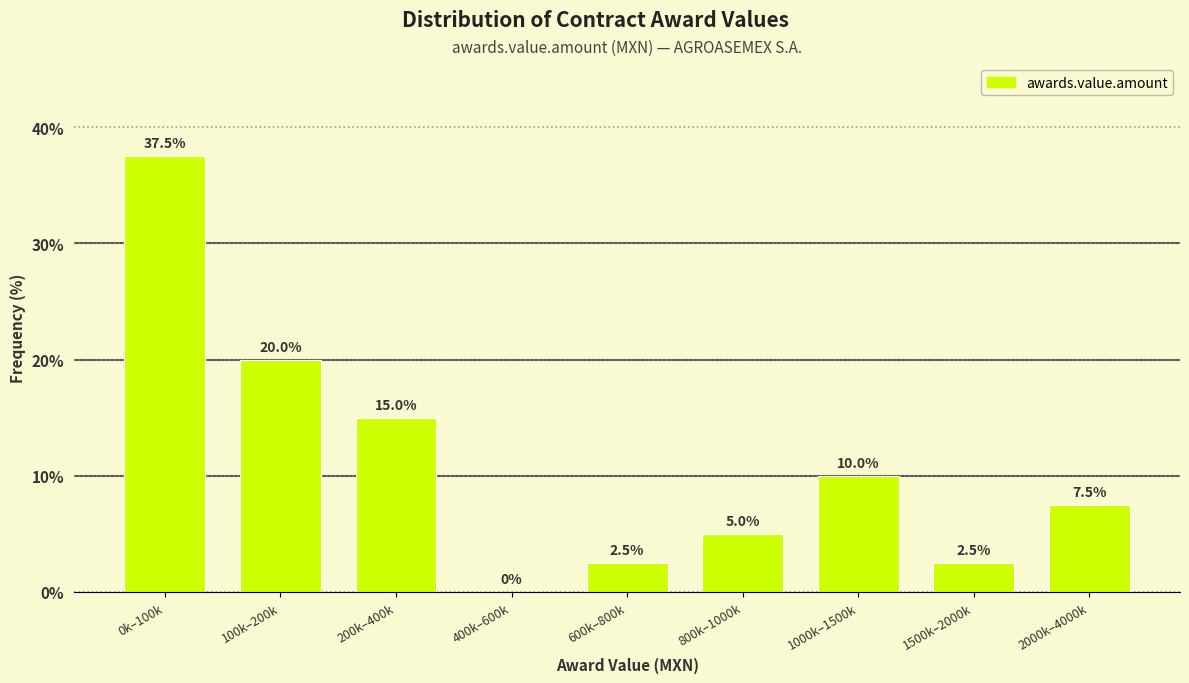

Reading left to right, extract all data points from this chart.

0k–100k=37.5	100k–200k=20.0	200k–400k=15.0	400k–600k=0.0	600k–800k=2.5	800k–1000k=5.0	1000k–1500k=10.0	1500k–2000k=2.5	2000k–4000k=7.5